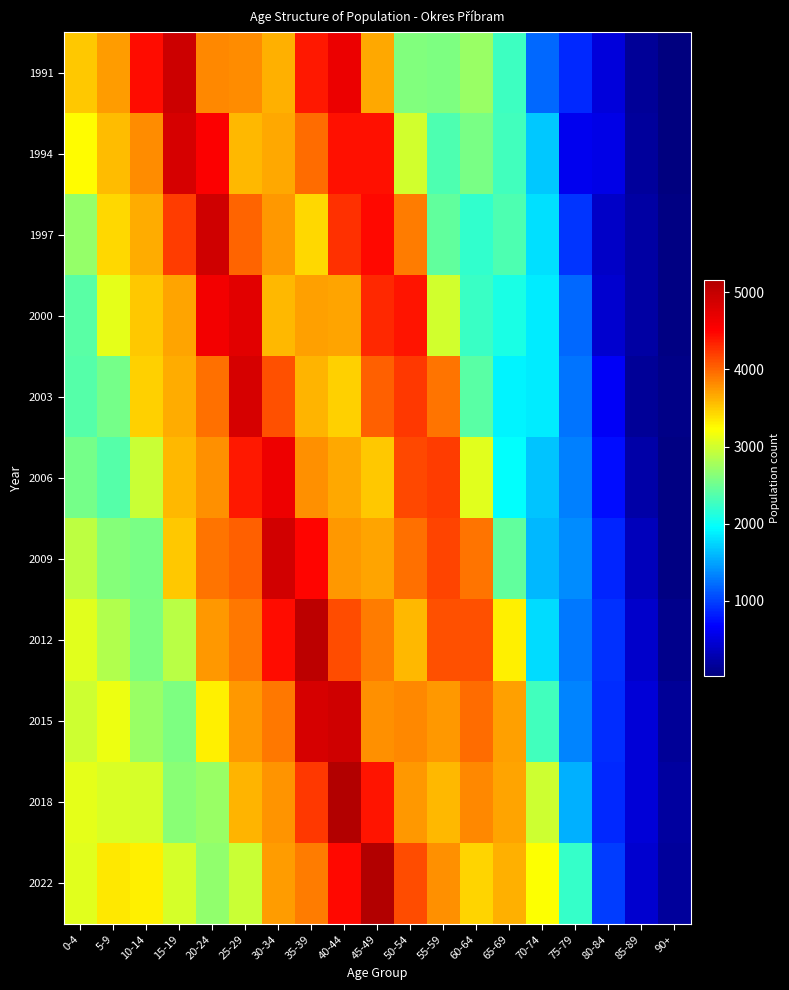

Rank the series by their maximum value, from highest to lowest.

2022, 2018, 2012, 1991, 1997, 2015, 2009, 1994, 2003, 2000, 2006